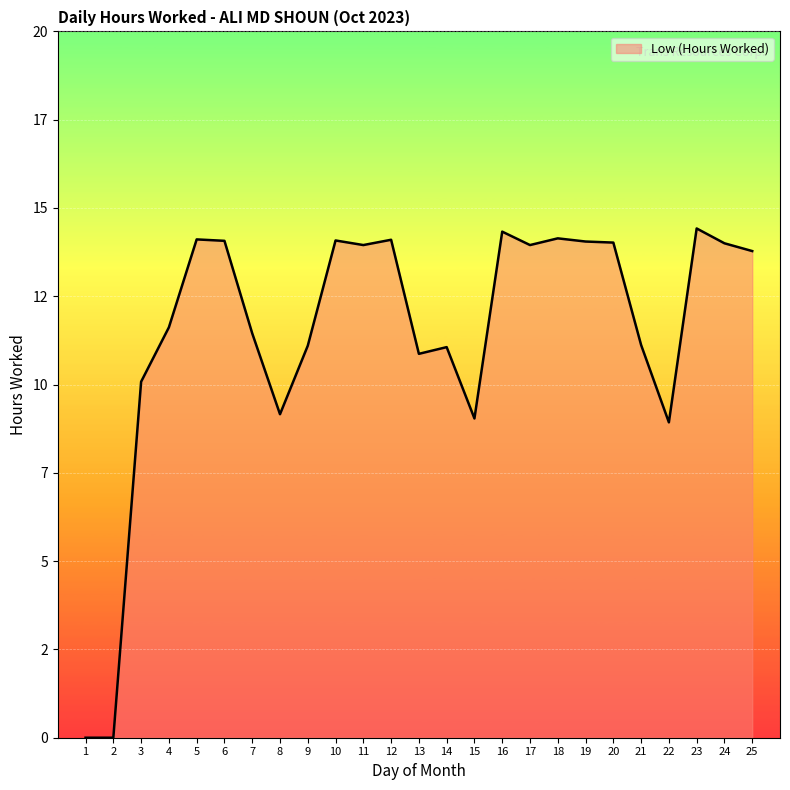

How many data points are less than 13?

12